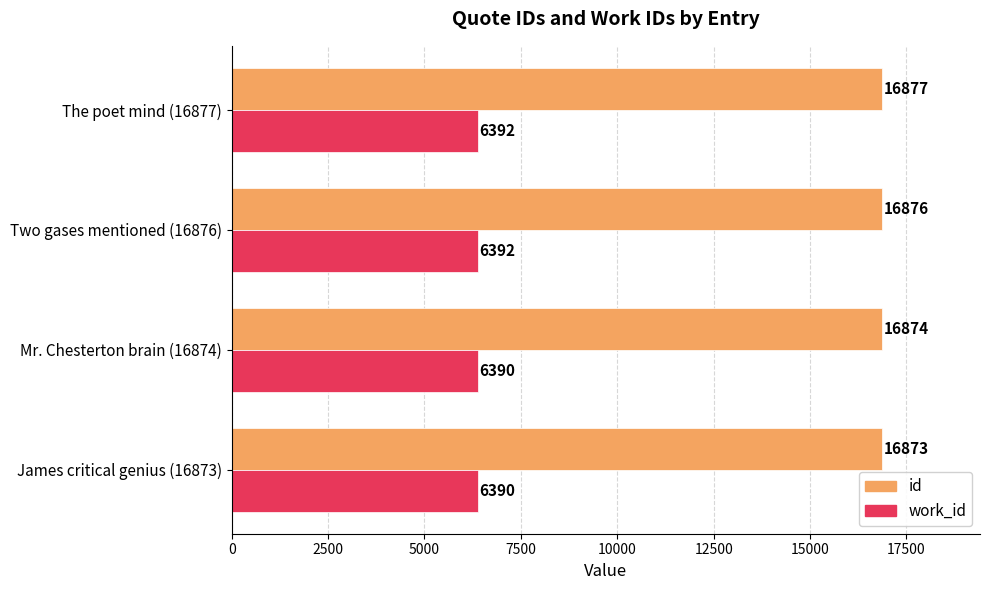

What is the greatest value displayed?

16877